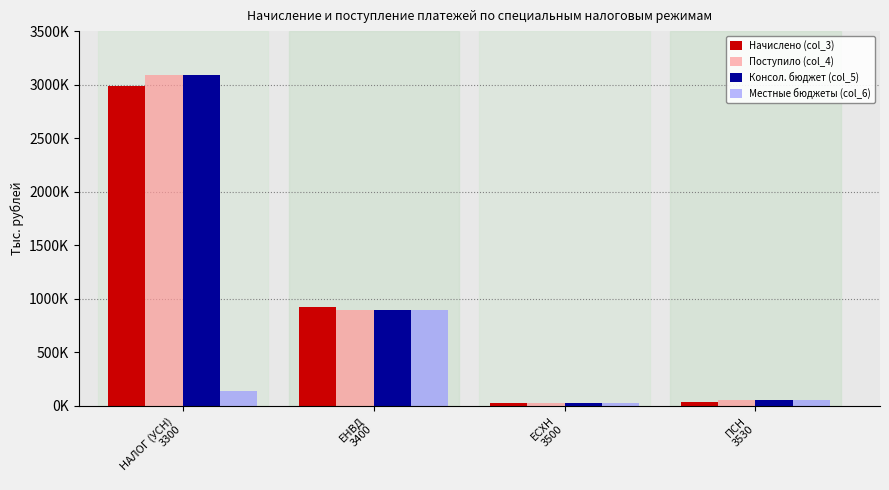

What are all the series names shown in the legend?

Начислено (col_3), Поступило (col_4), Консол. бюджет (col_5), Местные бюджеты (col_6)